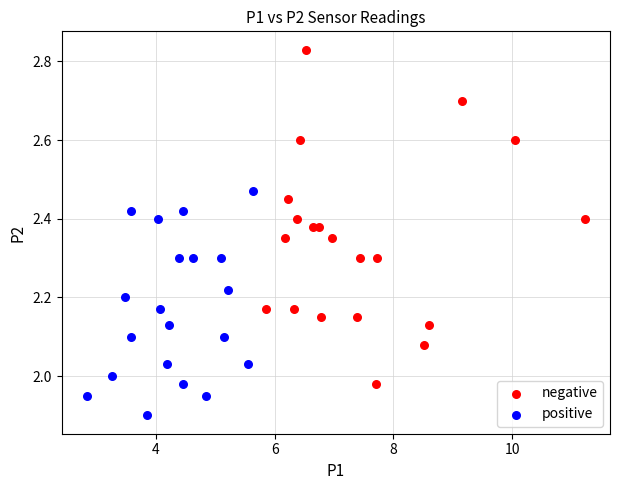

Which series reaches the minimum Y coordinate?

positive